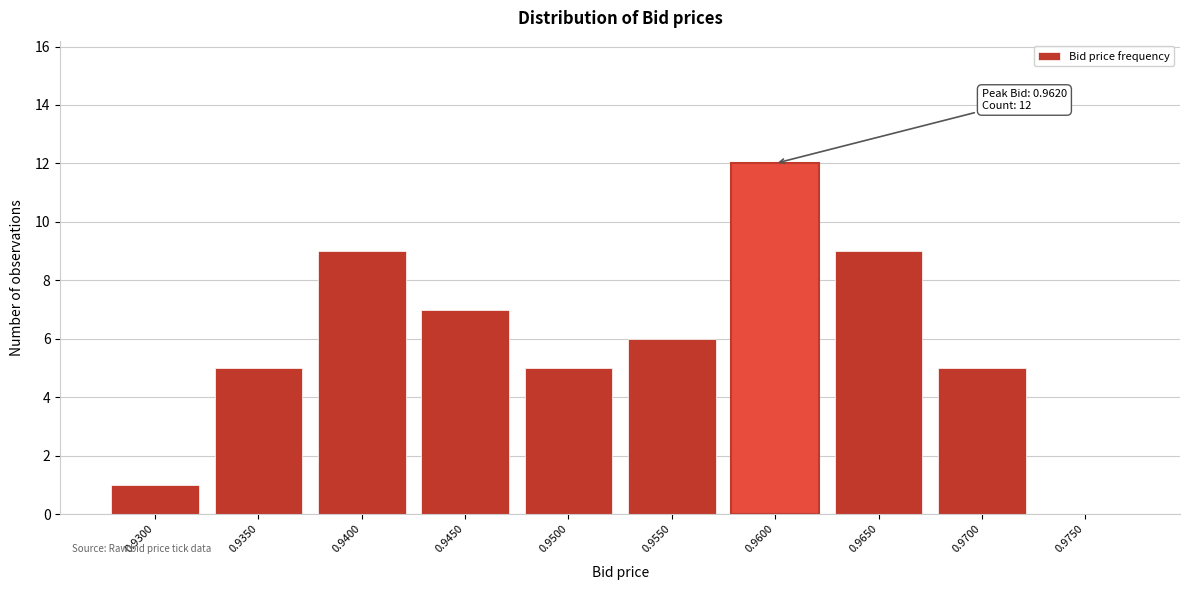

Reading left to right, extract all data points from this chart.

0.9300=1	0.9350=5	0.9400=9	0.9450=7	0.9500=5	0.9550=6	0.9600=12	0.9650=9	0.9700=5	0.9750=0